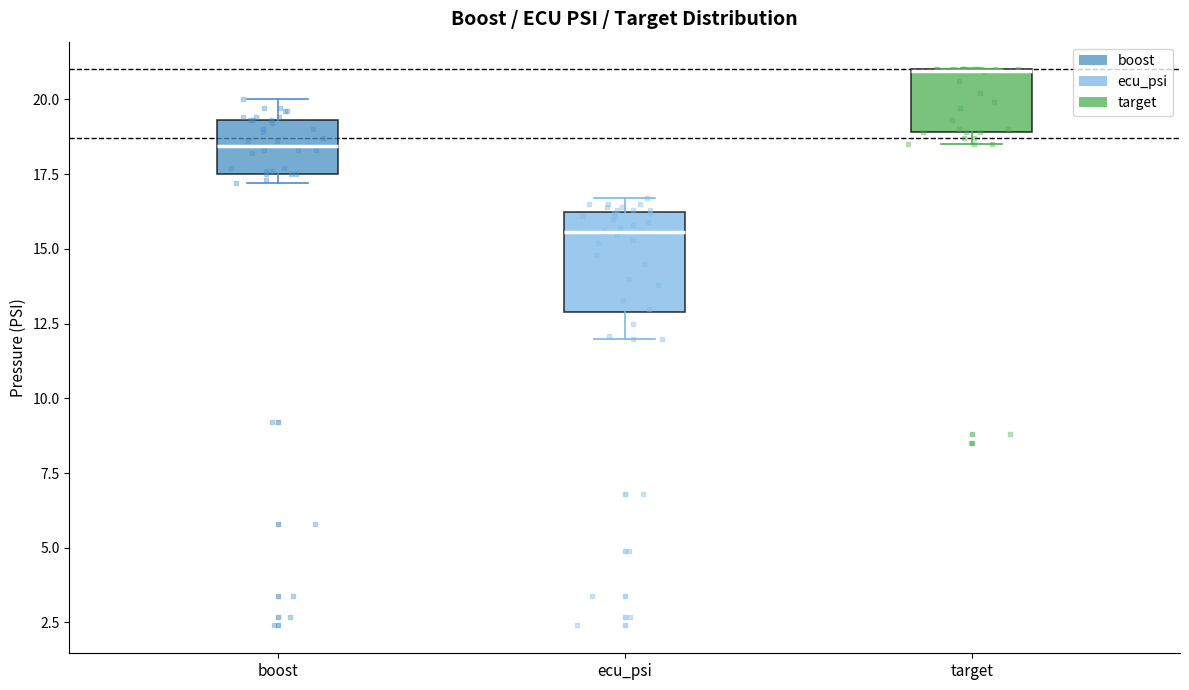

Reading left to right, transcribe this box plot: for each box, give where its median line is, the range the box spans, and where its two whiskers end, as read against the y-axis. The values are not printed on the chart, so give them approximately, as read against the axis.

boost: median 18.5, box 17.5 to 19.5, whiskers 17.0 to 20.0
ecu_psi: median 15.5, box 13.0 to 16.0, whiskers 12.0 to 16.5
target: median 21.0 (drawn on the box's upper edge), box 19.0 to 21.0, whiskers 18.5 to 21.0